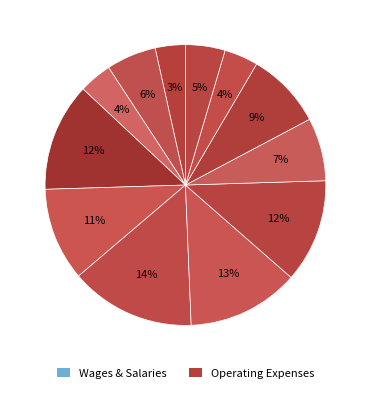

Count the number of slices in the pie.

12